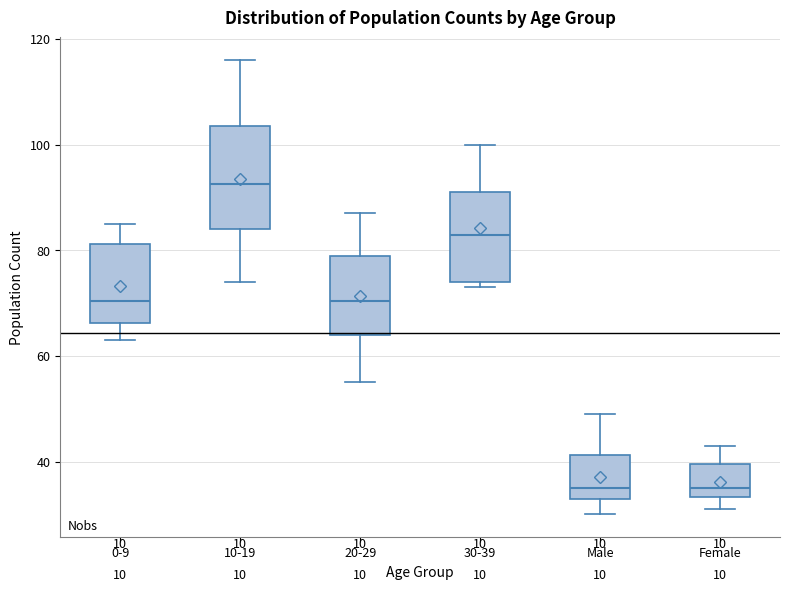

Which box has the highest median line?

10-19